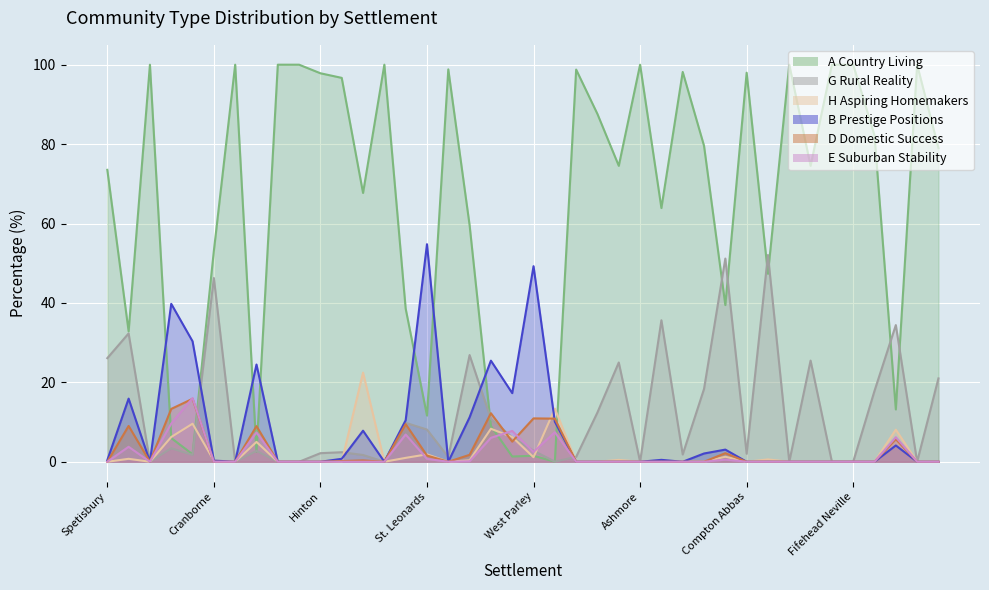

Which series ends up on top after the final intersection of E Suburban Stability and G Rural Reality?

G Rural Reality